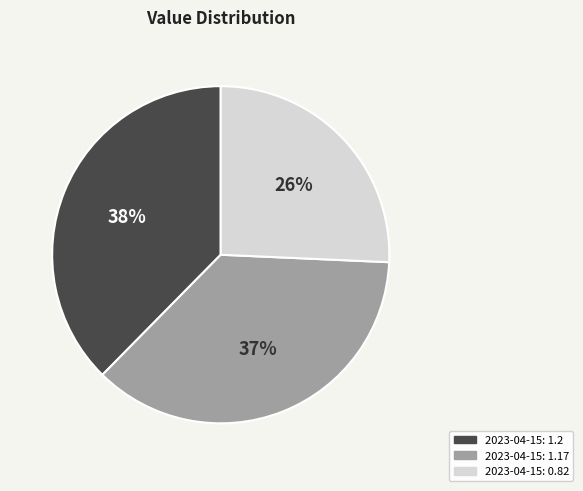

Does any single category account for the majority?

No